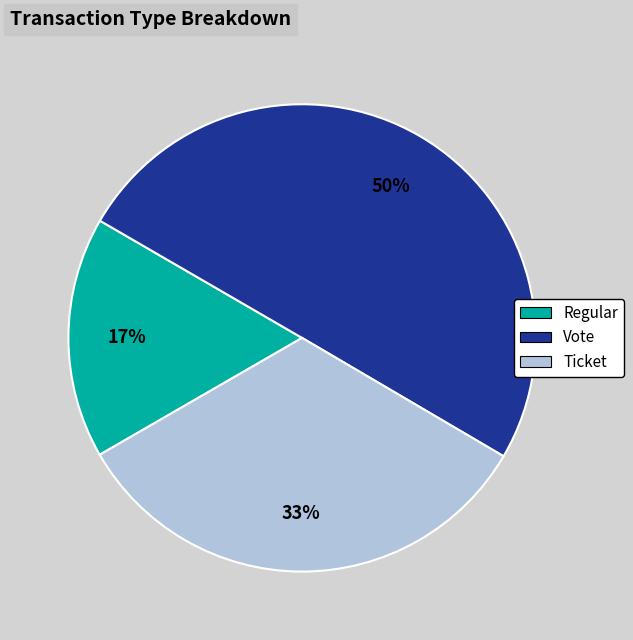

To the nearest percent, what is the difference between the largest and smallest slice percentages?

33%